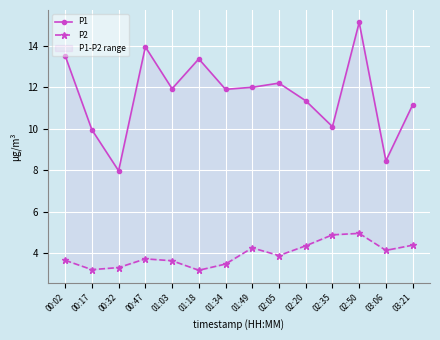

In P1, how many points are higher than both neighbors (excluding endpoints)?

4